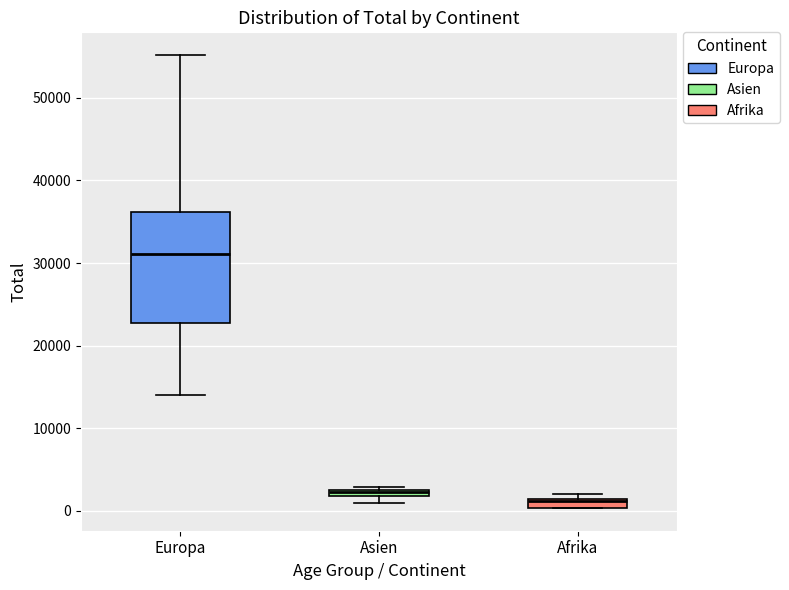

Where is the lower edge of the box for Asien on the y-axis? The values are not printed on the chart, so give them approximately, as read against the axis.

2000